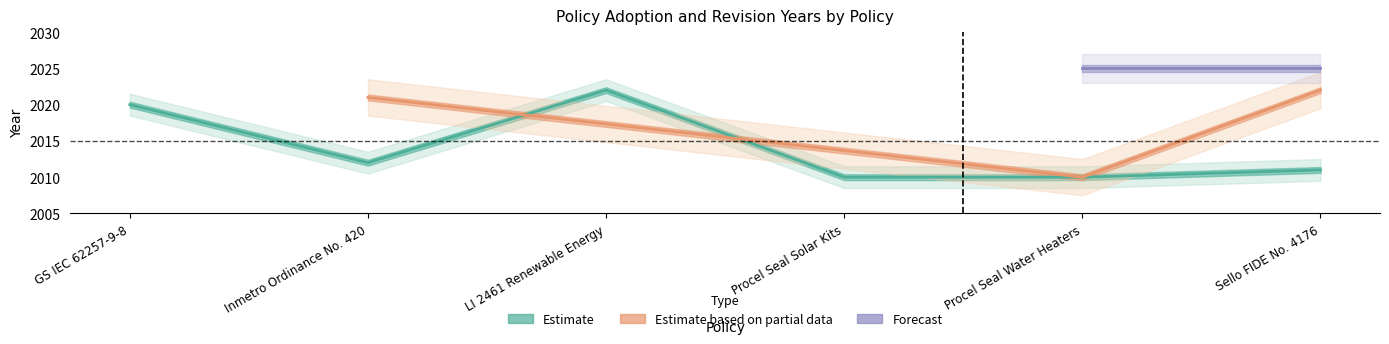

What is the sum of the values at Inmetro Ordinance No. 420 and GS IEC 62257-9-8?

4032